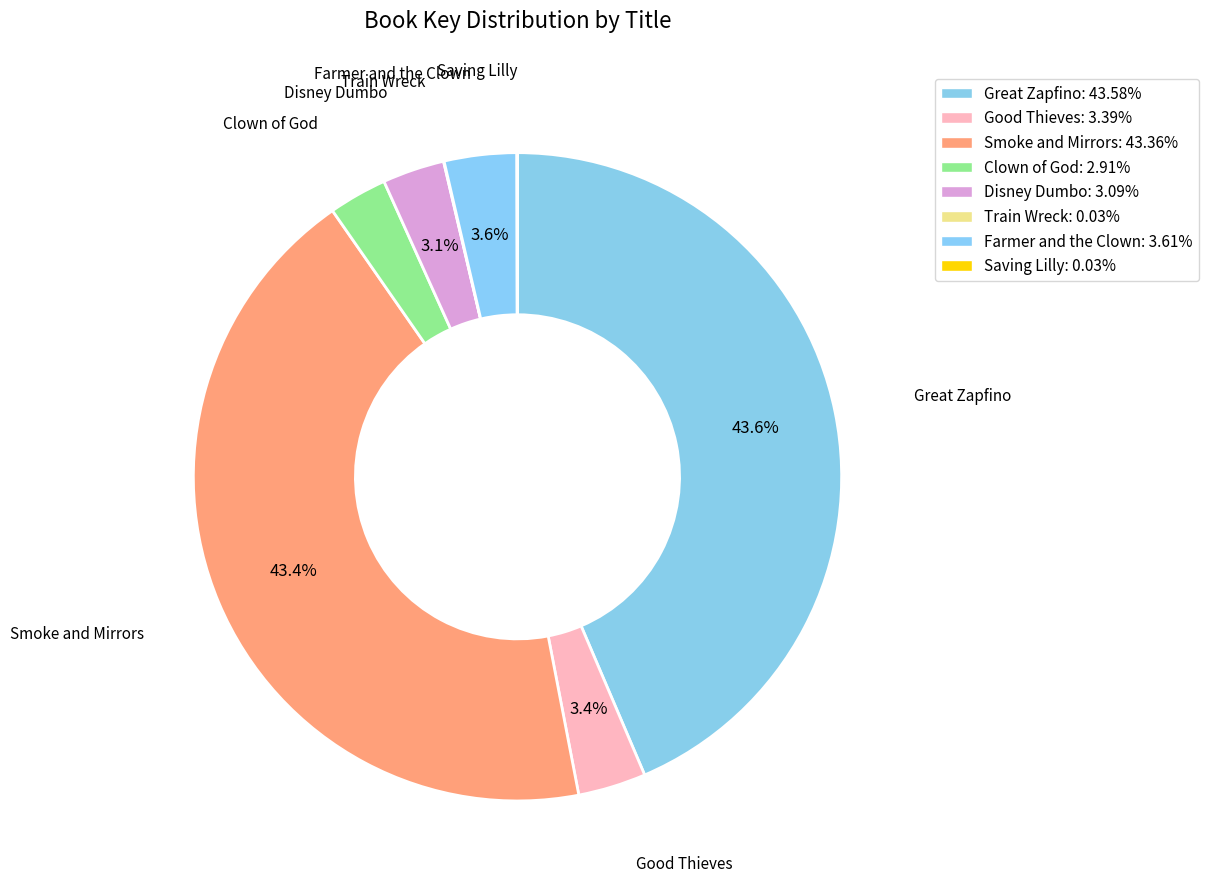

To the nearest percent, what is the combined percentage of Saving Lilly and Farmer and the Clown?

4%